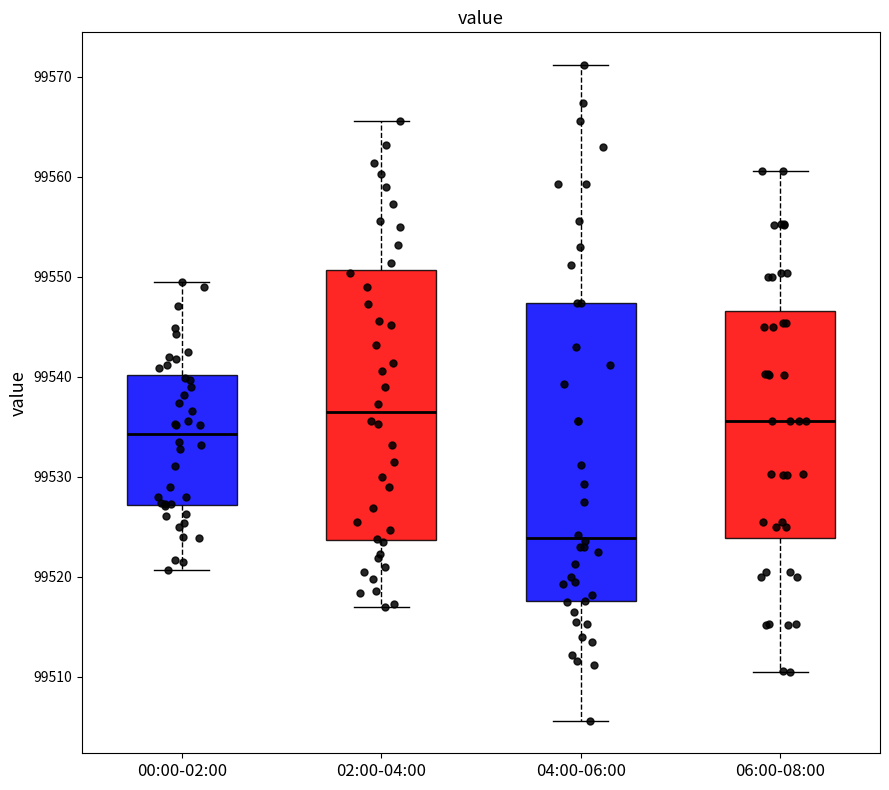

Where does the lower whisker of the box for 02:00-04:00 end on the y-axis? The values are not printed on the chart, so give them approximately, as read against the axis.

99517